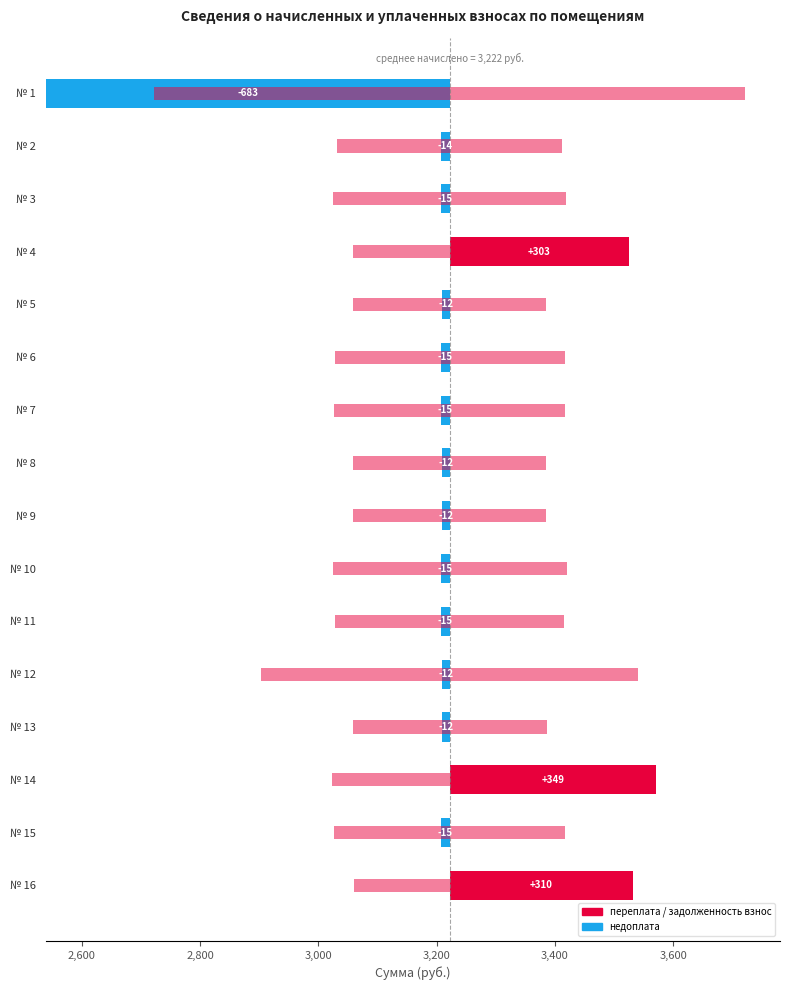

What is the maximum value shown in the chart?

998.7